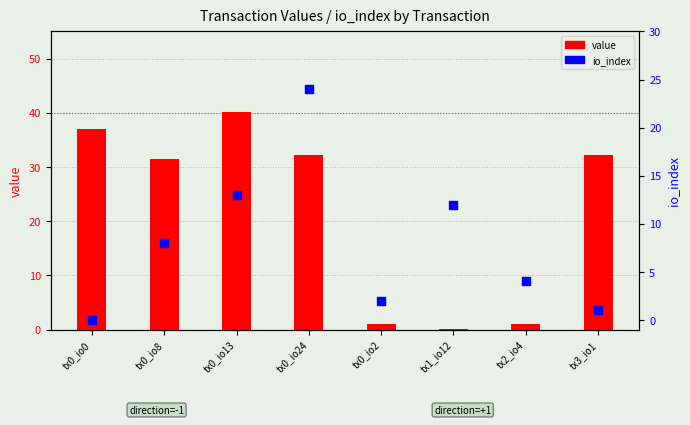

Is the value of io_index at tx0_io24 greater than the value of value at tx0_io13?

No